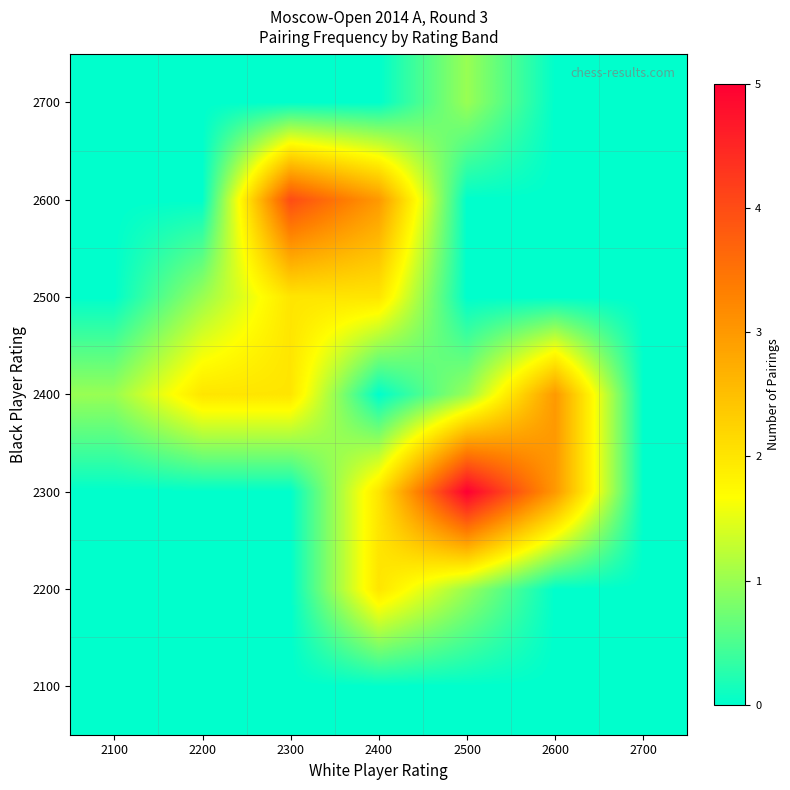

What is the maximum value shown in the chart?

5